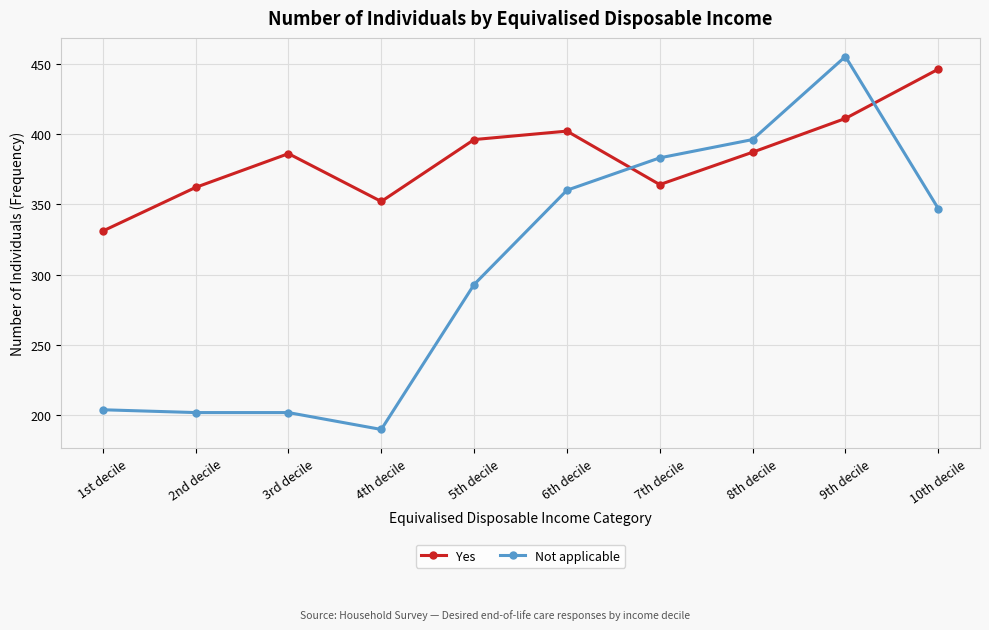

What is the spread (max minus min) of values at 3rd decile?

184